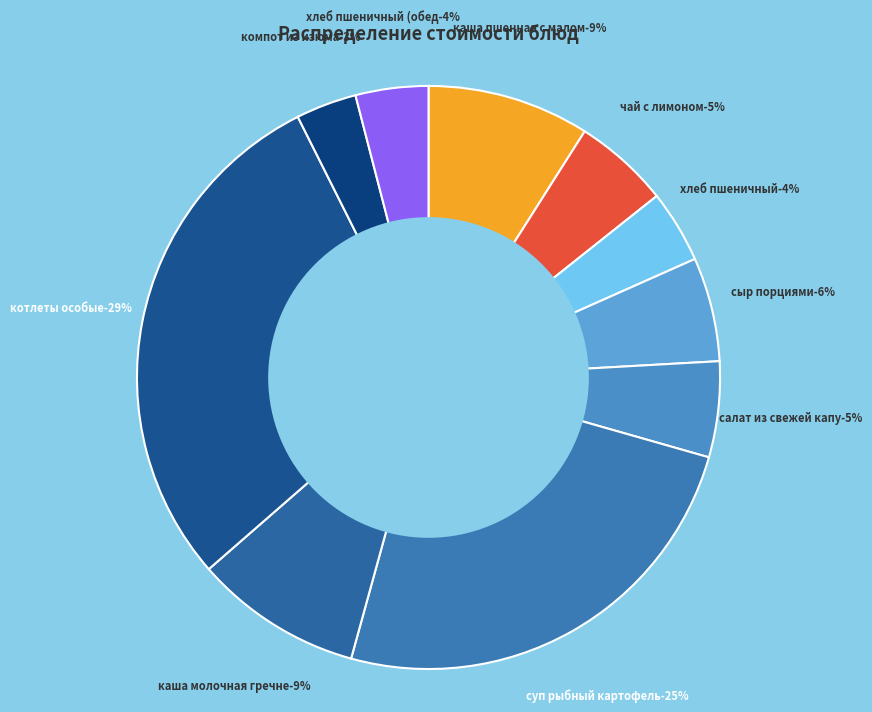

Which category has the smallest portion of the pie?

компот из изюма